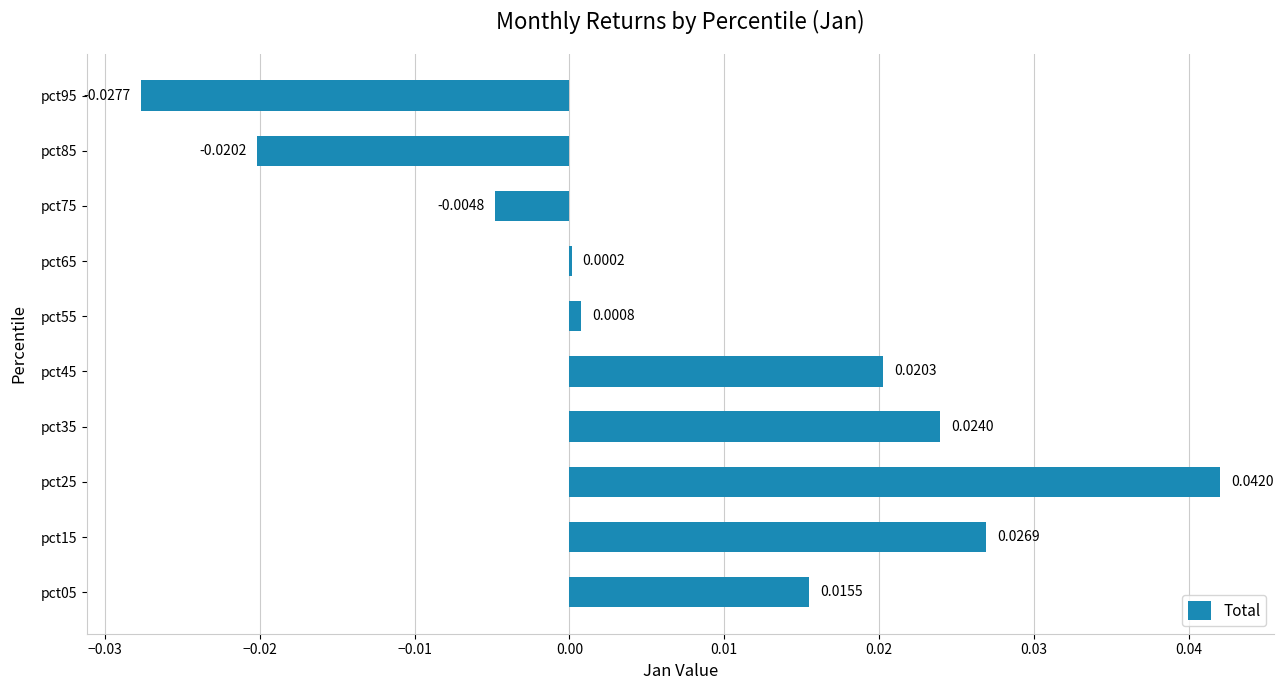

Are the bars horizontal?

Yes